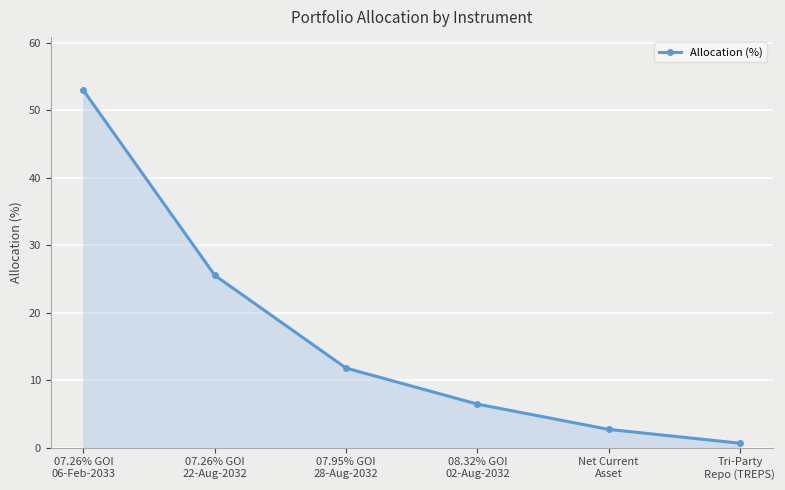

Reading left to right, list all the values displayed in this chart.

52.9	25.5	11.8	6.4	2.7	0.6